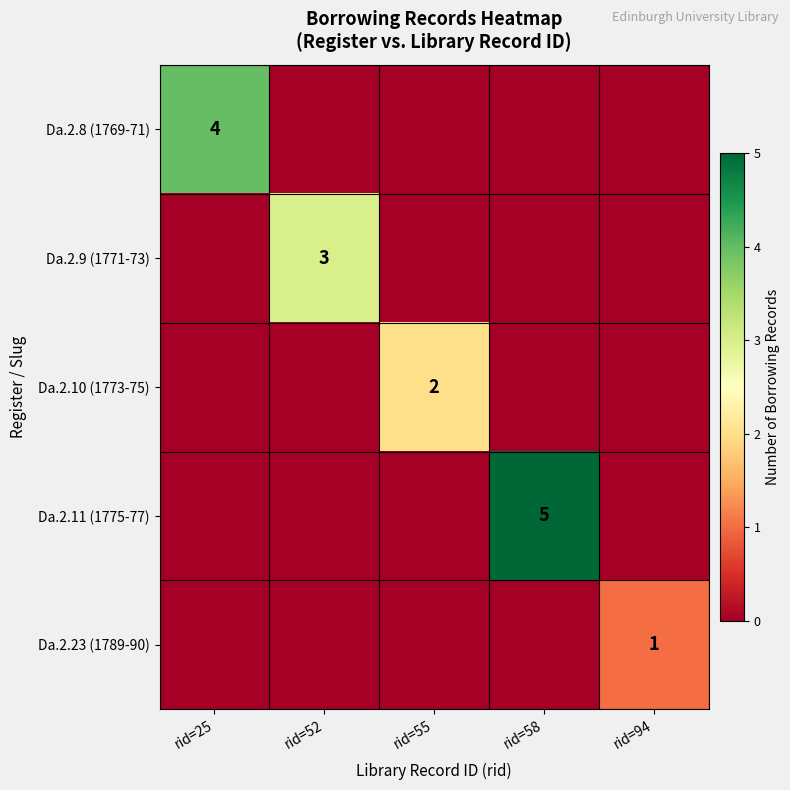

The value of Da.2.8 (1769-71) at rid=25 is 2. True or false?

False